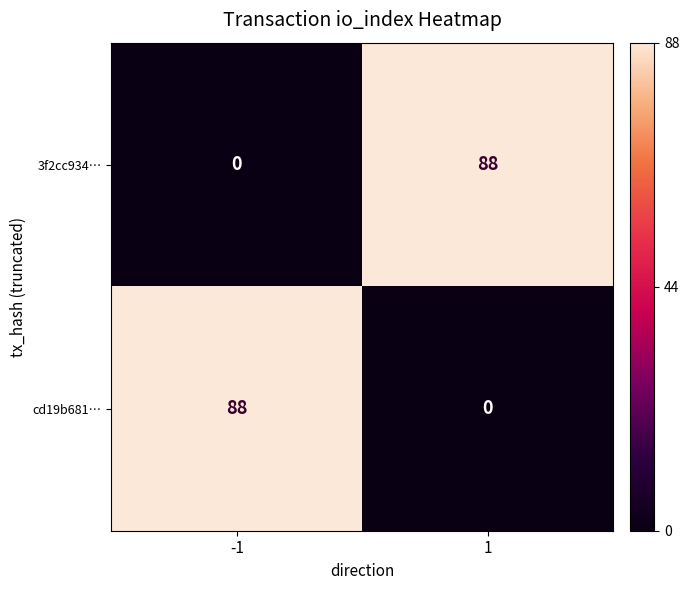

What is the approximate value of 3f2cc934… at 1, to the nearest 5?

90